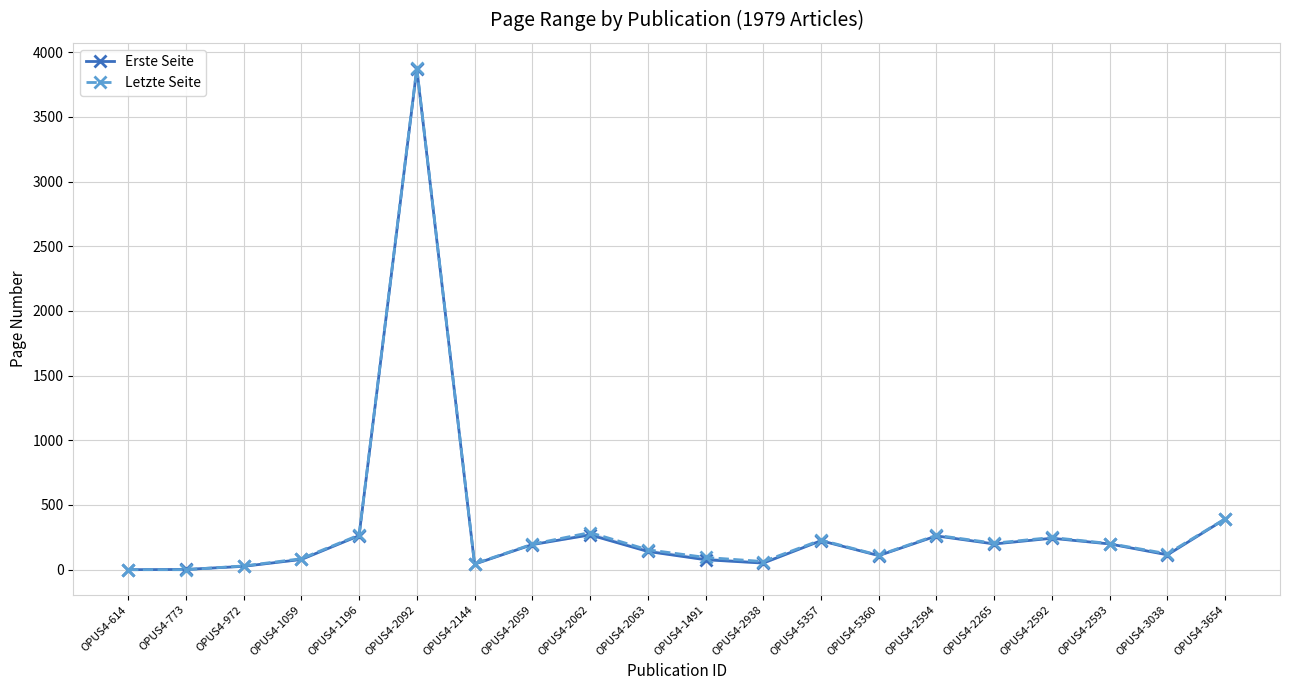

Where does the Erste Seite series first go above 194?

OPUS4-1196